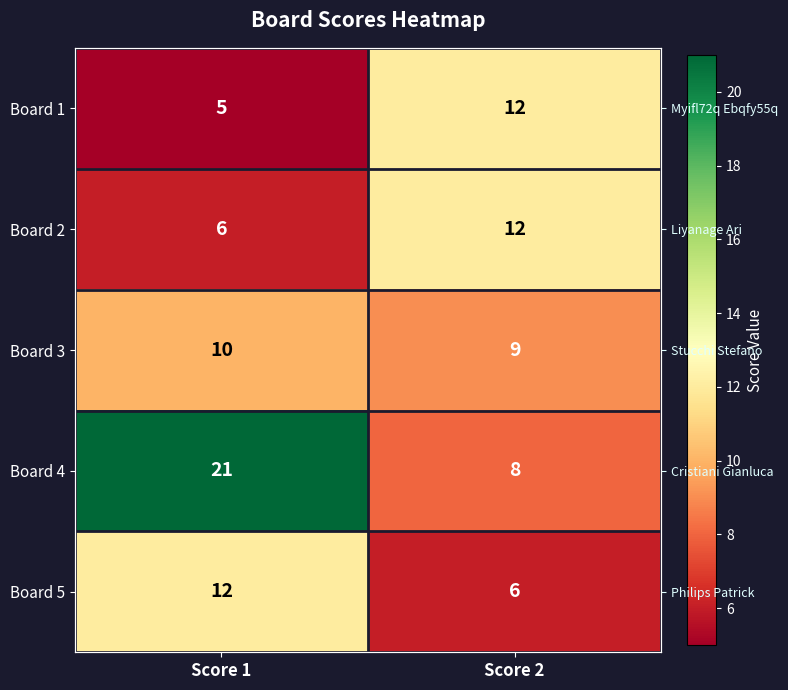

What is the difference between the maximum and minimum values in the Board 4 series?

13